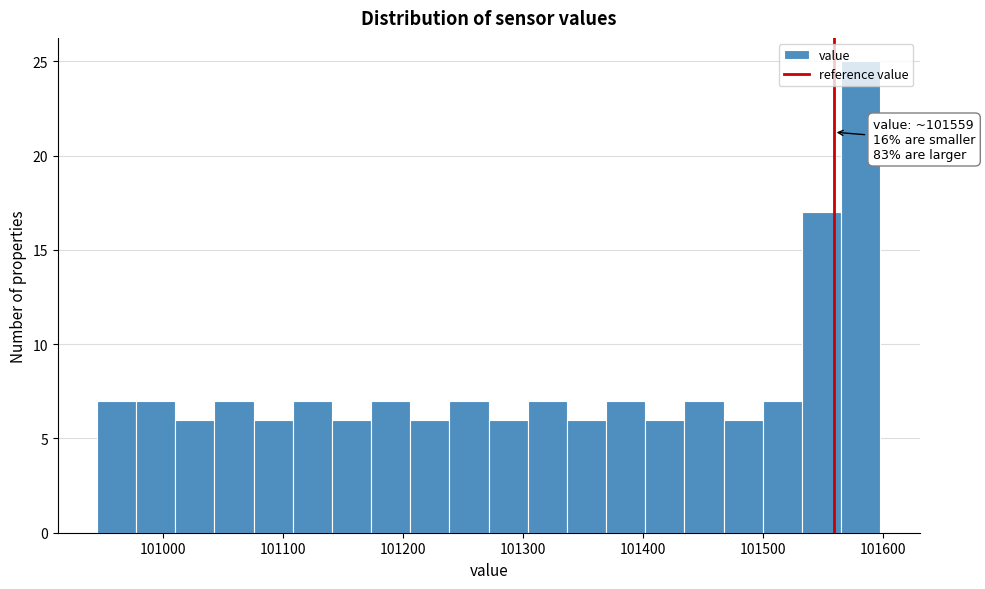

Around what value on the x-axis is the tallest bar? Give the approximate position of its centre, as read against the axis.

101580